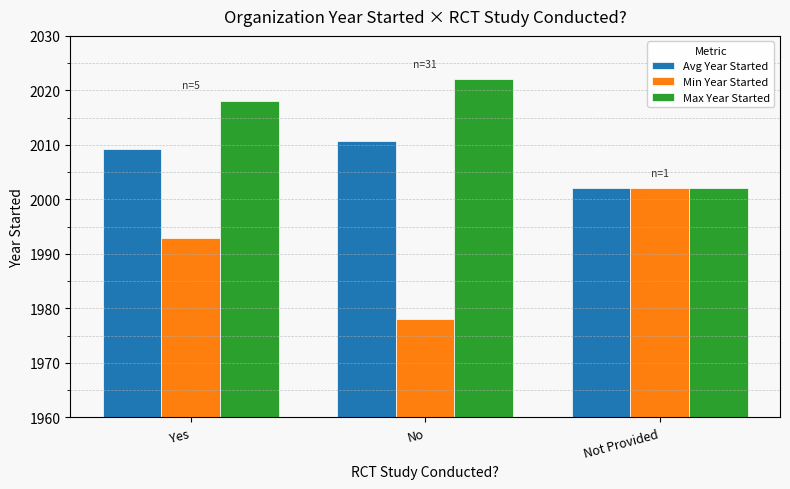

What is the difference between the second highest and minimum values in the Min Year Started series?

15.0